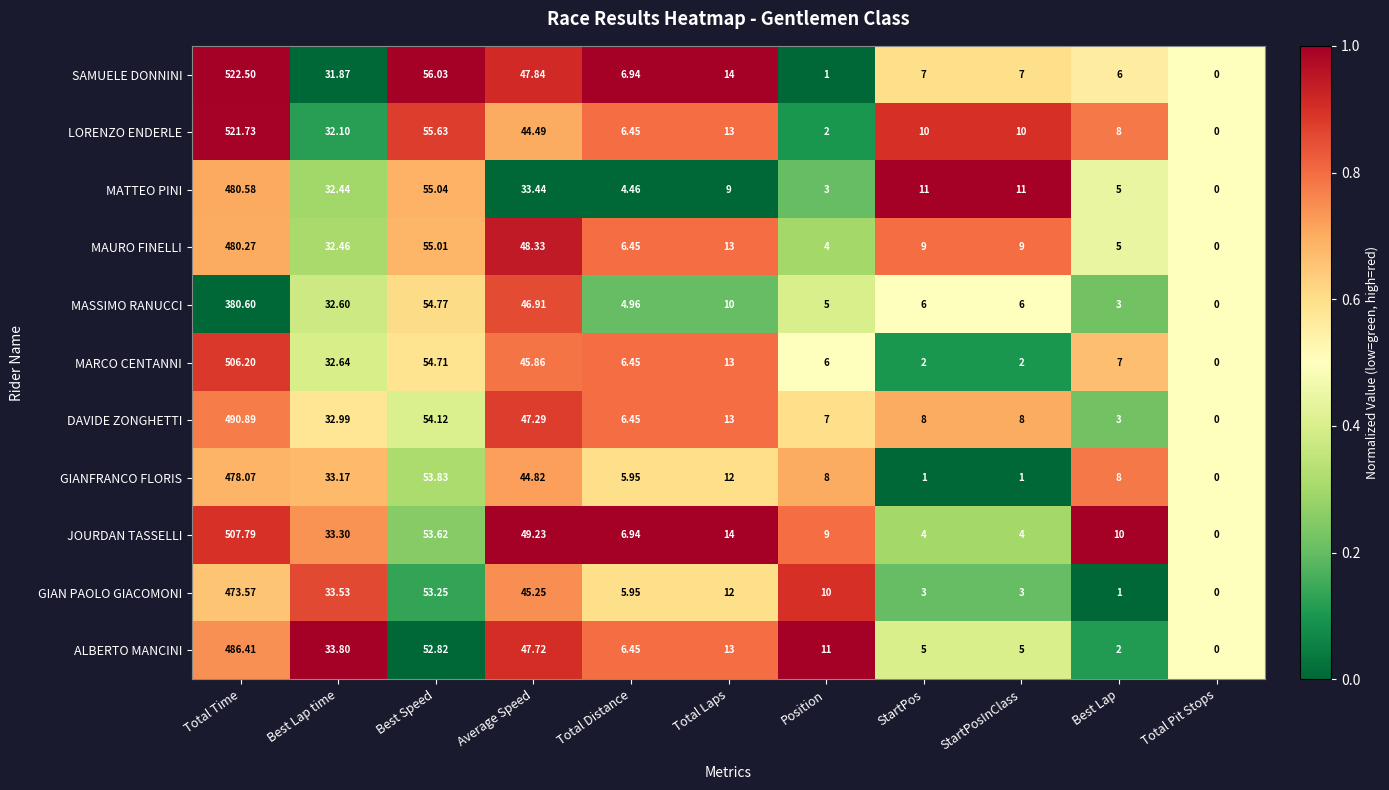

How many positive values does the MAURO FINELLI series have?

10